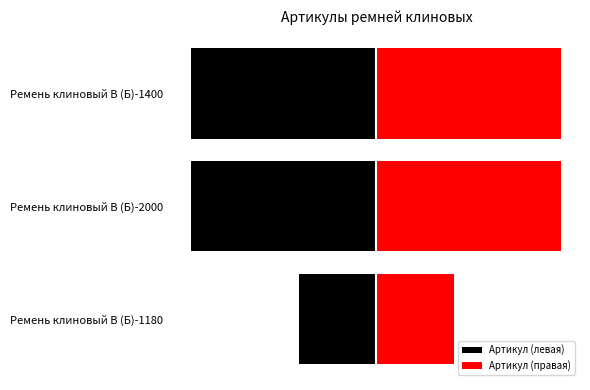

What is the maximum value shown in the chart?

5592.0